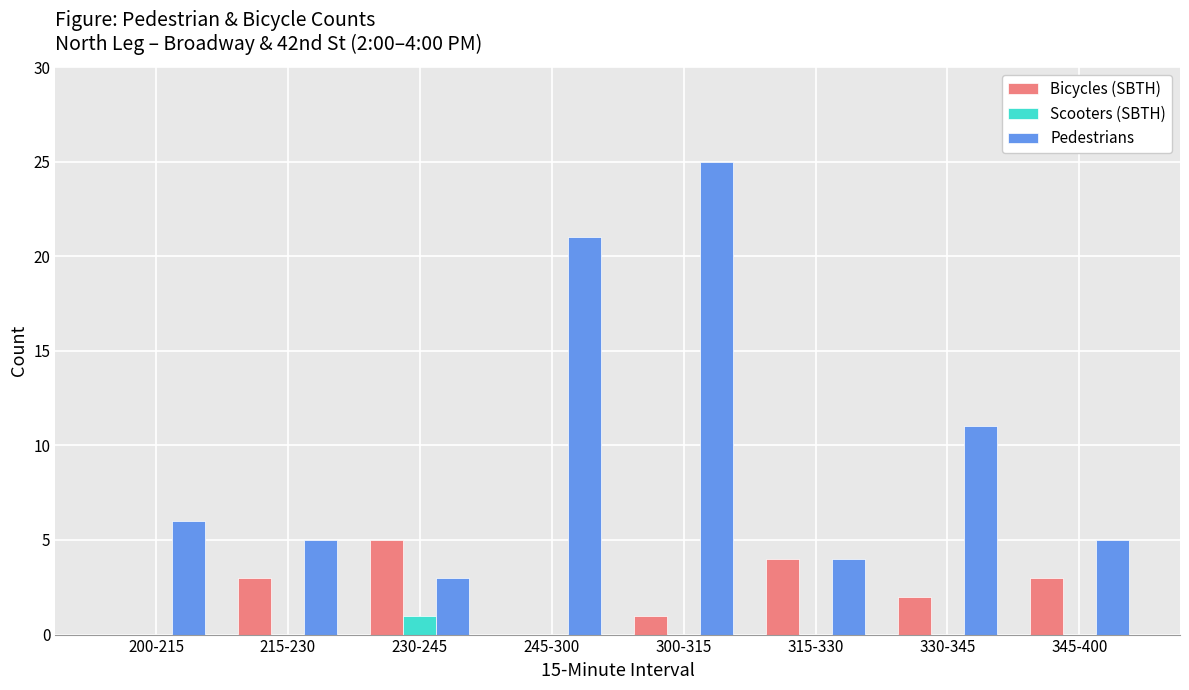

Which series has the largest total across all categories?

Pedestrians